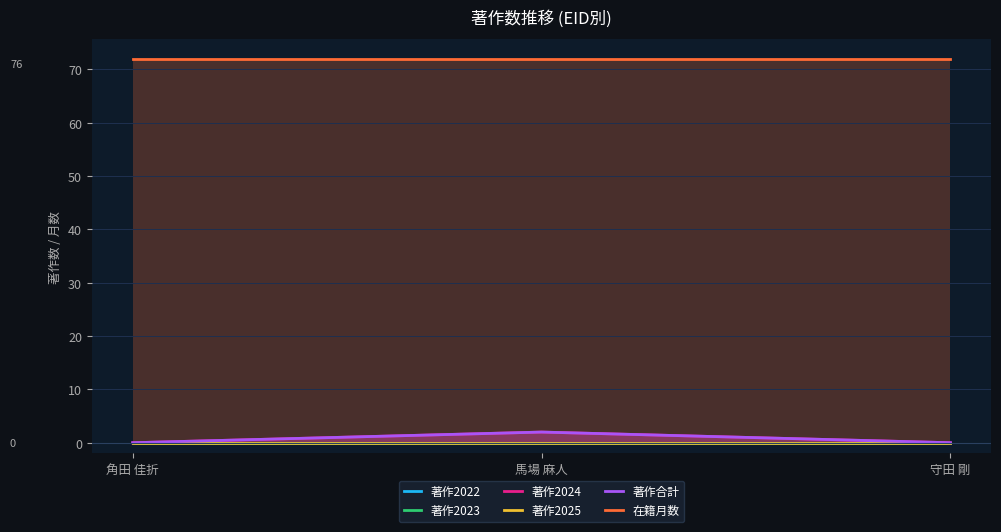

Which series has the largest total across all categories?

在籍月数